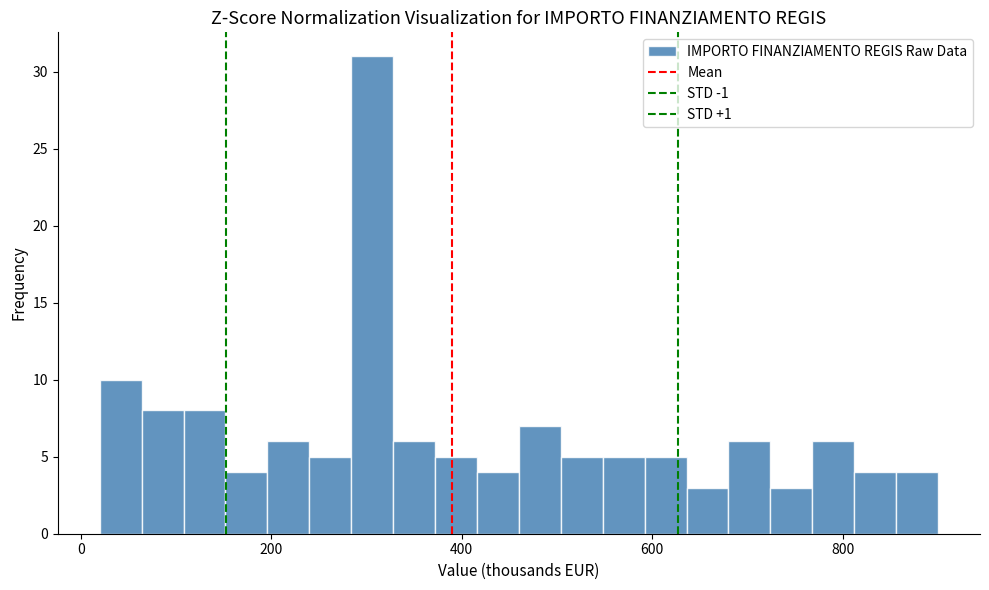

Read against the x-axis, roughly where is the centre of the tallest bar?

300